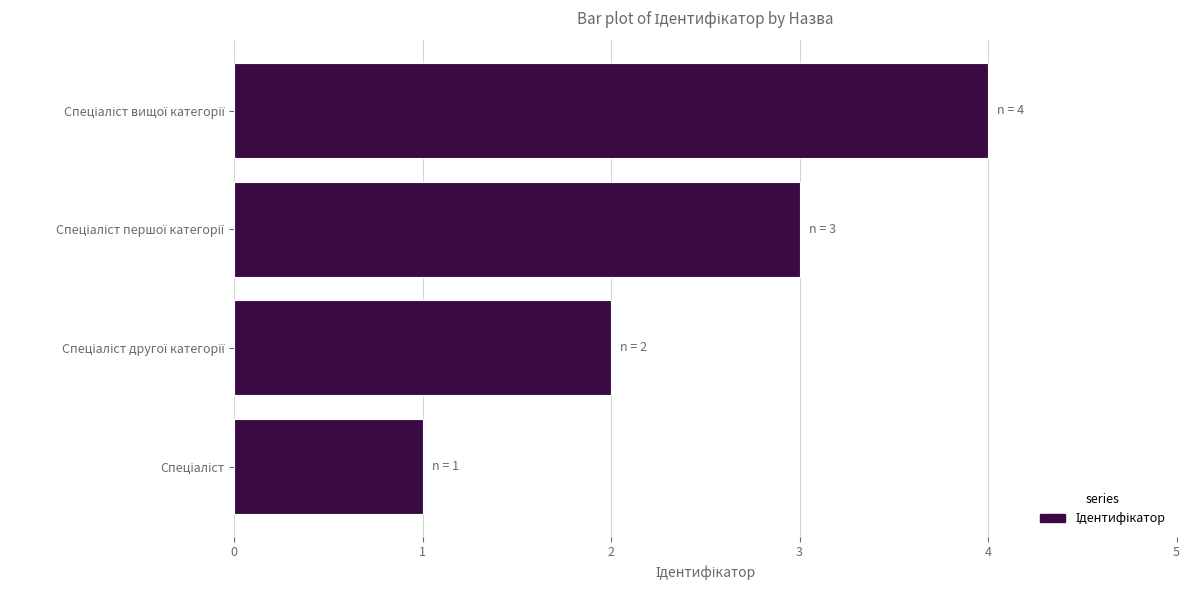

Count the number of categories in the chart.

4